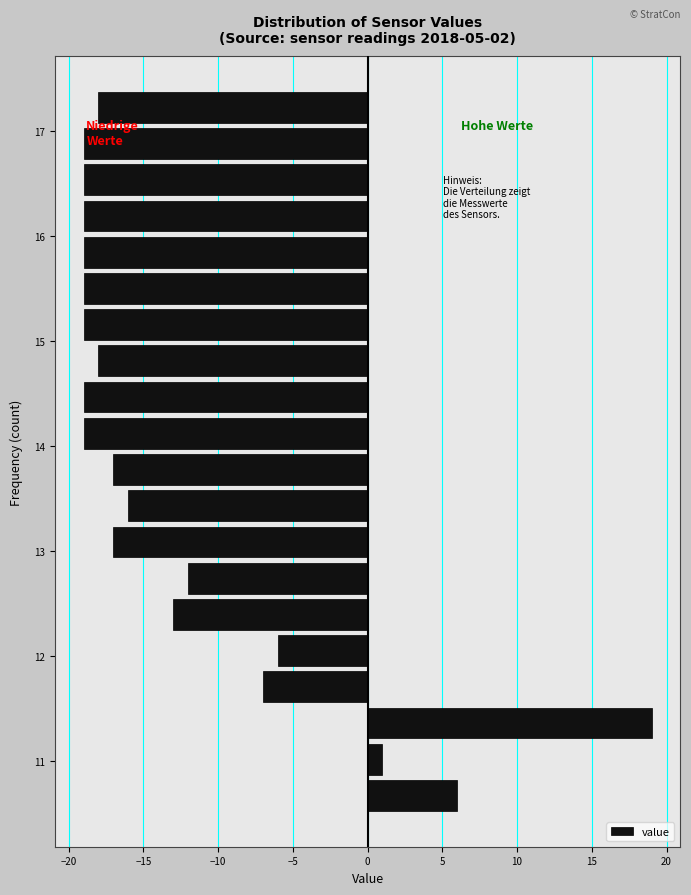

Read against the y-axis, roughly where is the centre of the longest bar?

11.4